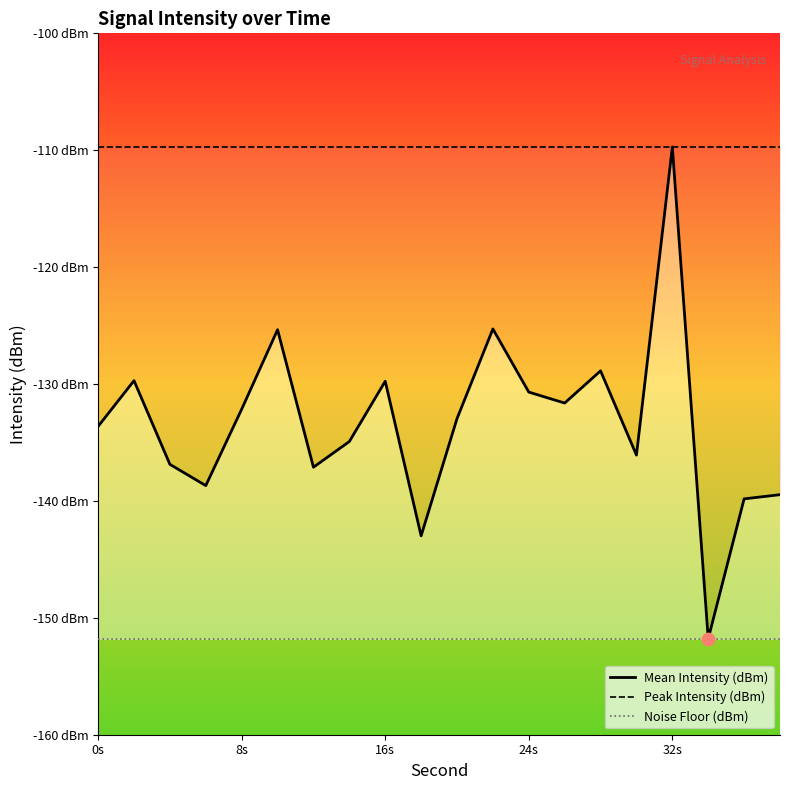

At how many categories does at least one series exceed -141?

20